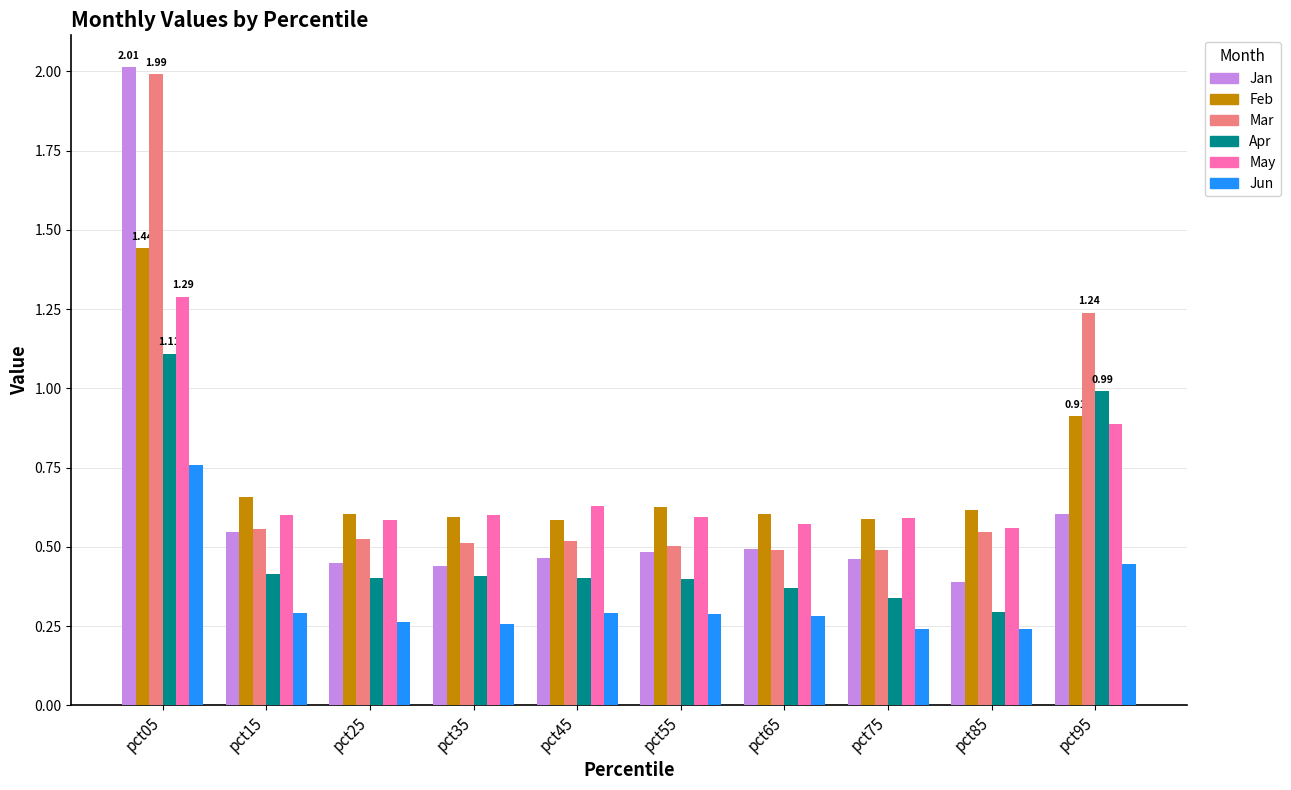

Is the value of Jun at pct95 greater than the value of May at pct15?

No